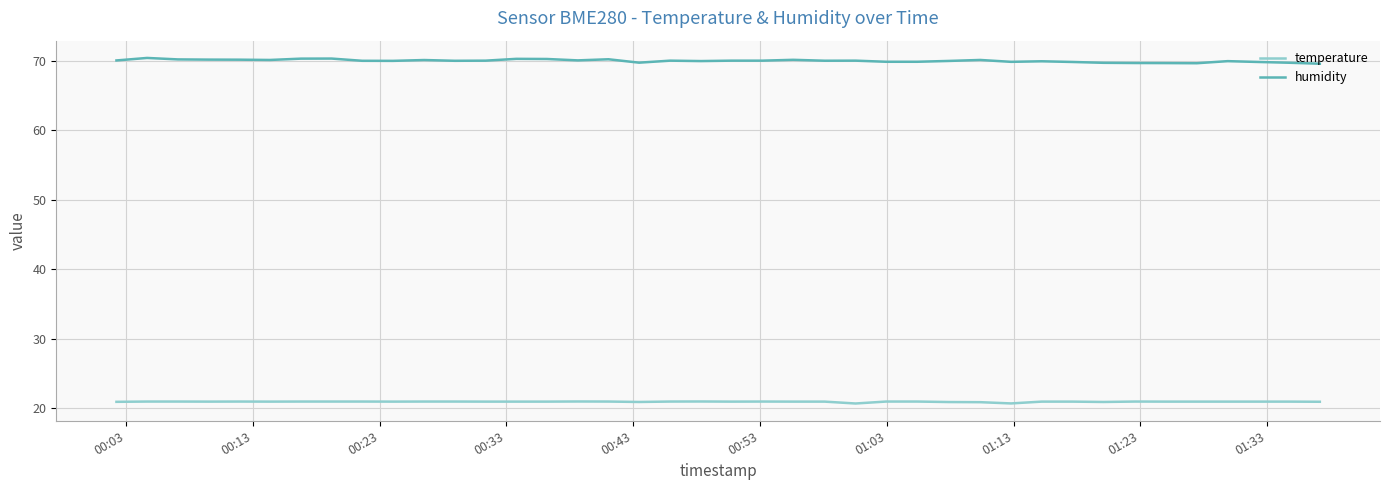

What is the highest value of the humidity series?

70.4